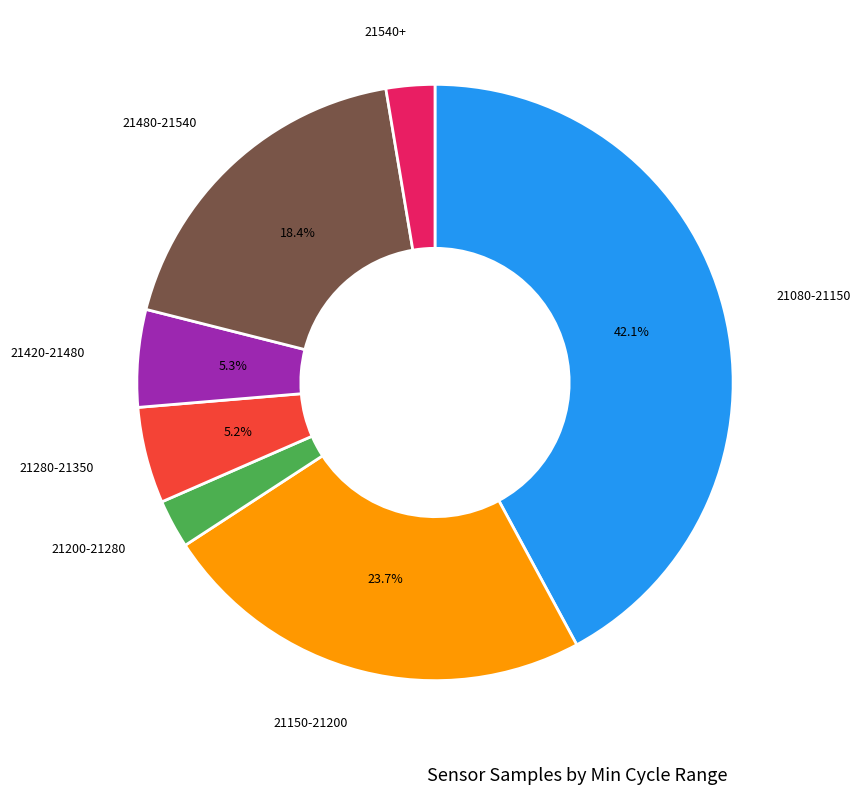

Is there a majority slice in this chart?

No